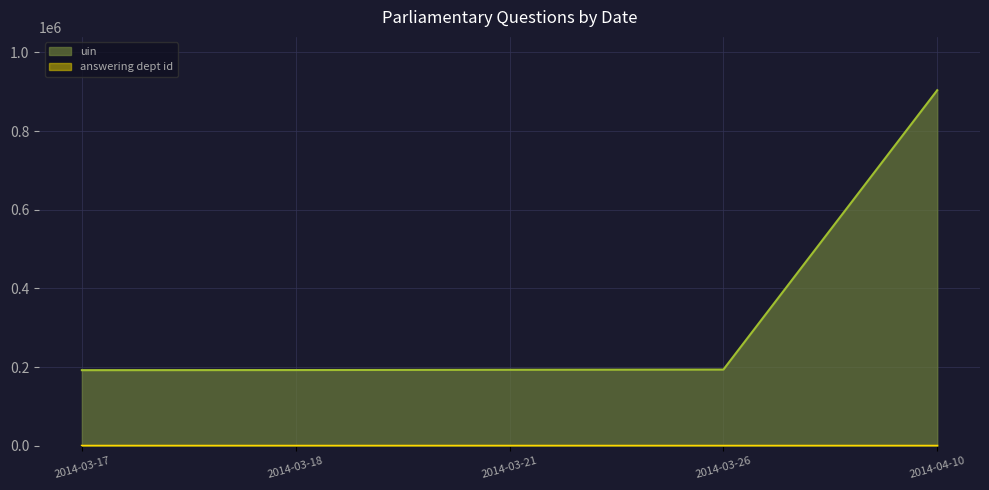

At which label does answering dept id first exceed 53?

2014-03-17